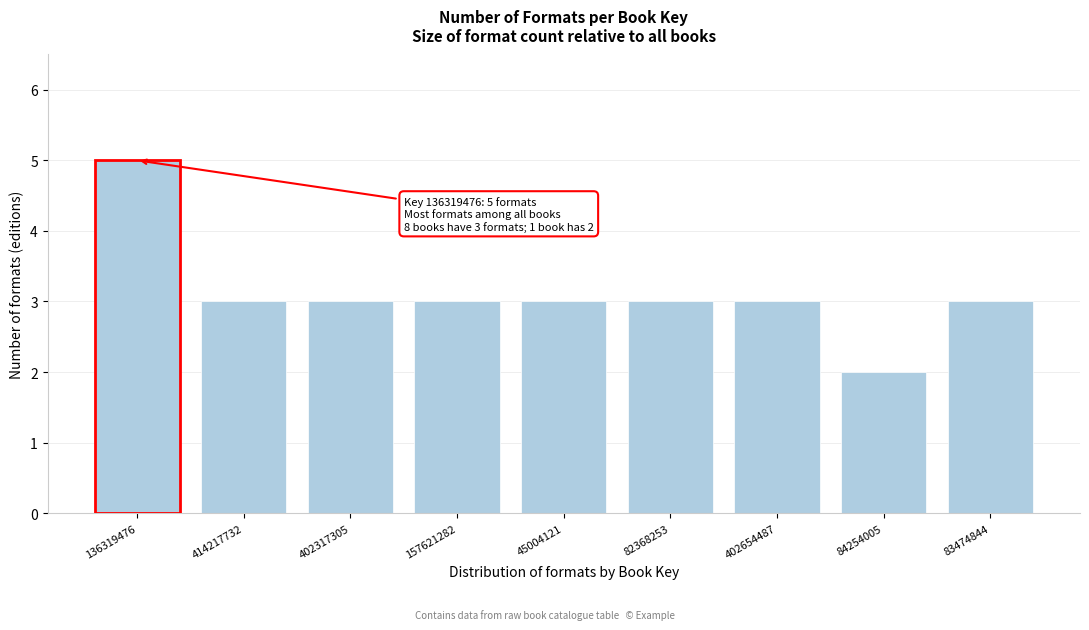

Reading left to right, list all the values displayed in this chart.

136319476=5	414217732=3	402317305=3	157621282=3	45004121=3	82368253=3	402654487=3	84254005=2	83474844=3